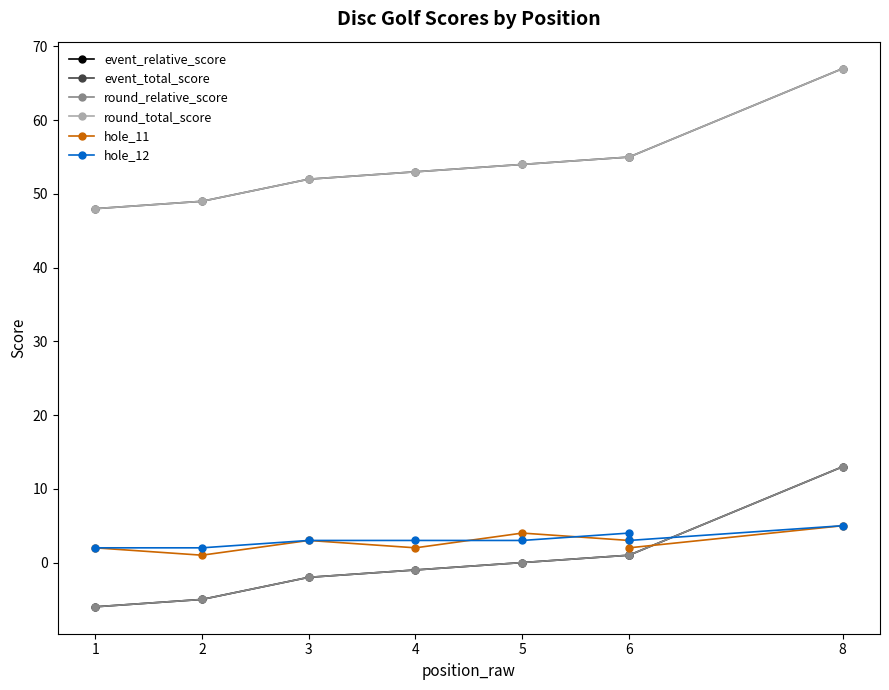

Which series has the largest total across all categories?

event_total_score